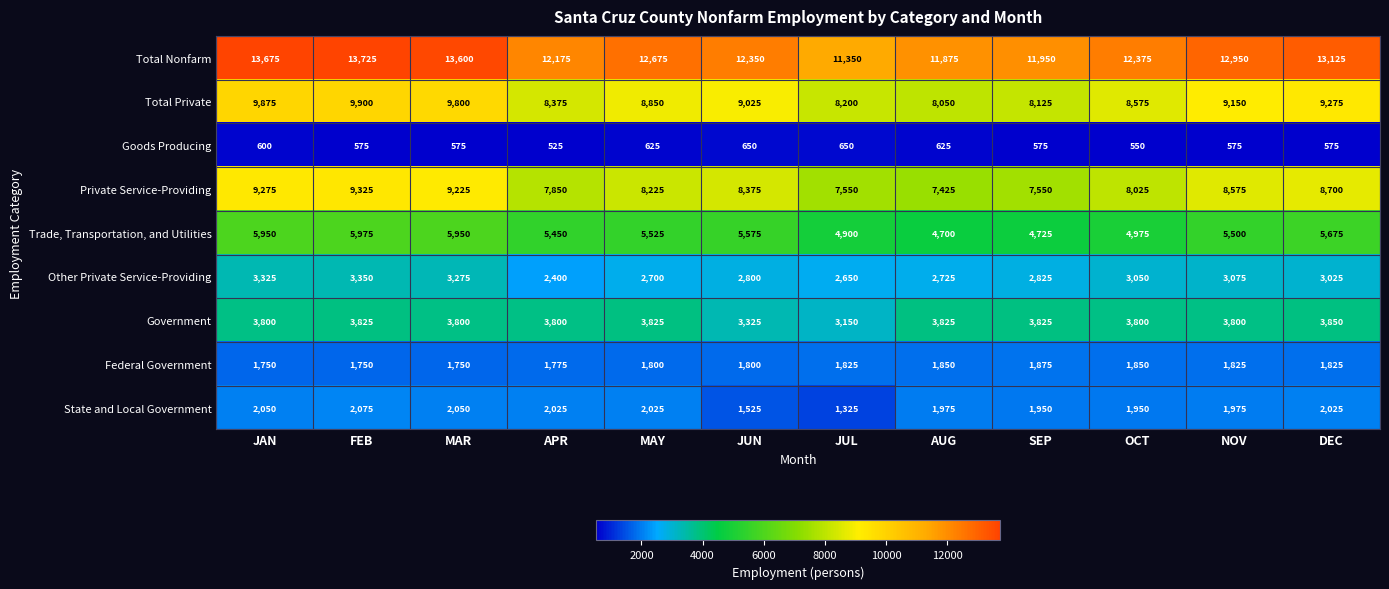

Which series has the largest range (max minus min)?

Total Nonfarm